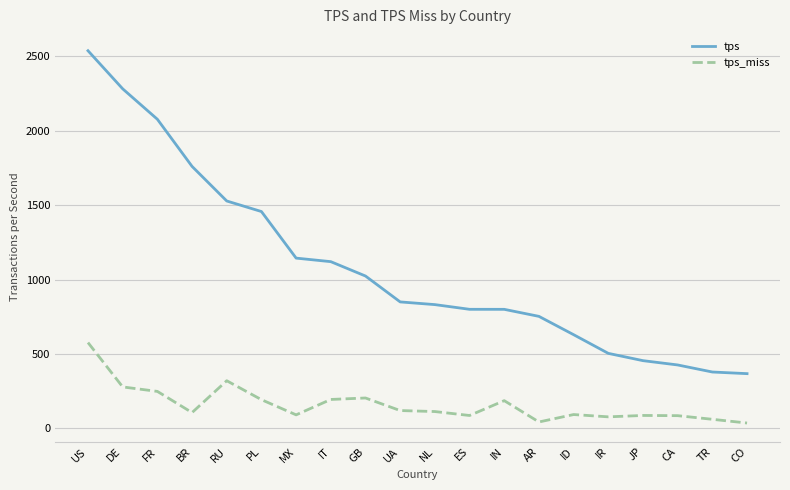

True or false: tps_miss and tps cross at least once.

False